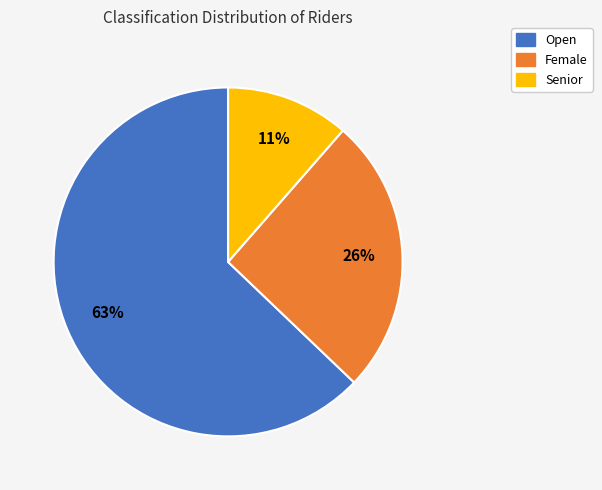

Does any single category account for the majority?

Yes